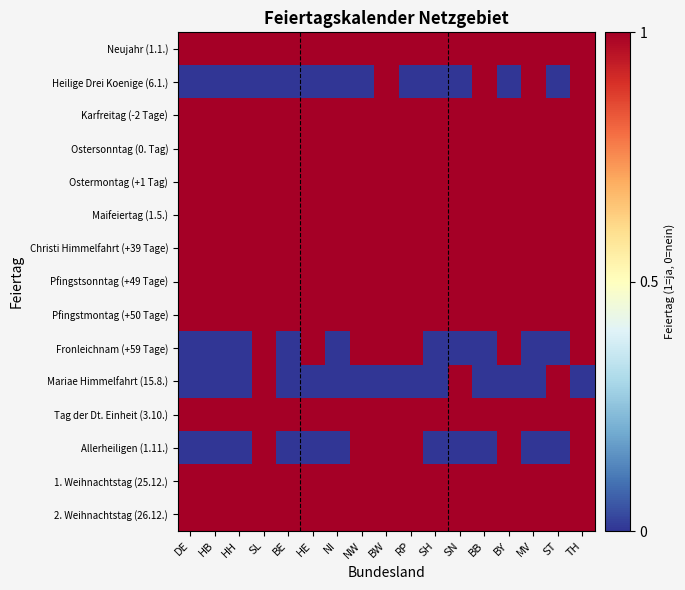

Between TH and HH, which is larger?

TH